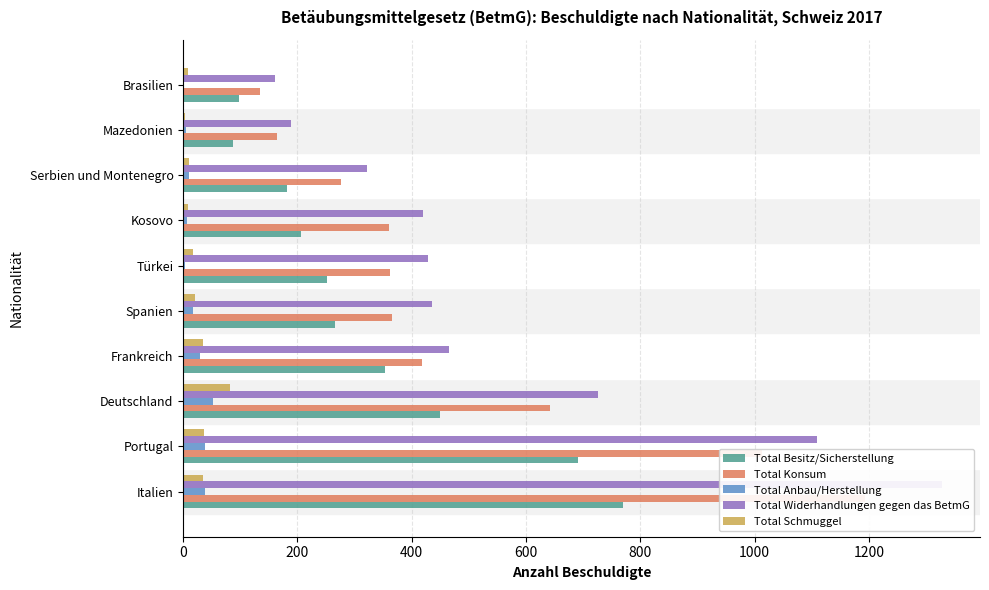

What is the average value of the Total Widerhandlungen gegen das BetmG series?

558